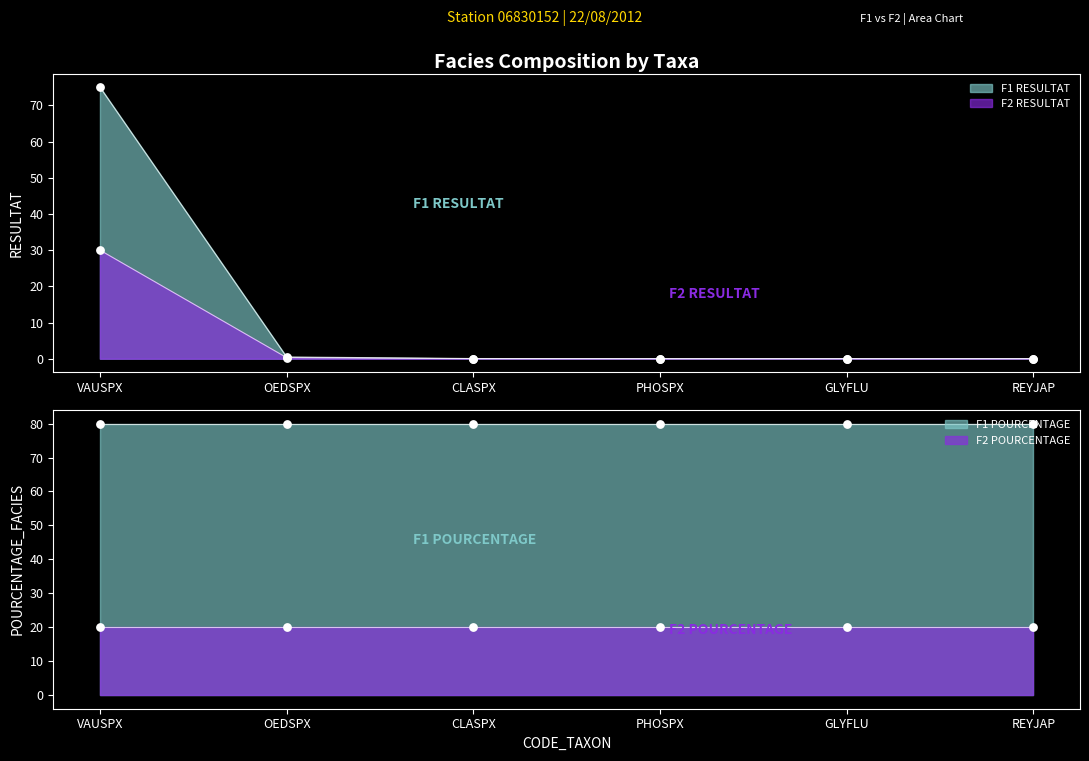

Which series reaches the minimum Y coordinate?

F1 RESULTAT